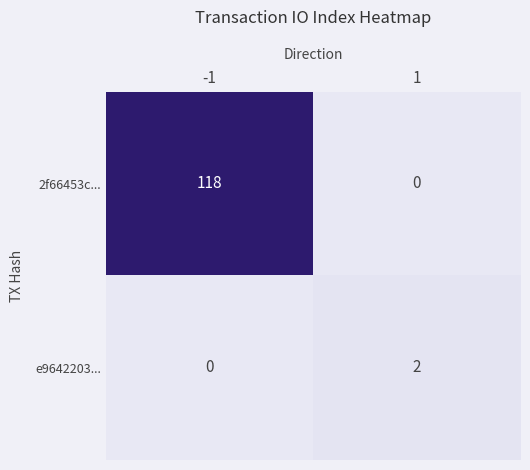

Which series changed the most between -1 and 1?

2f66453c...